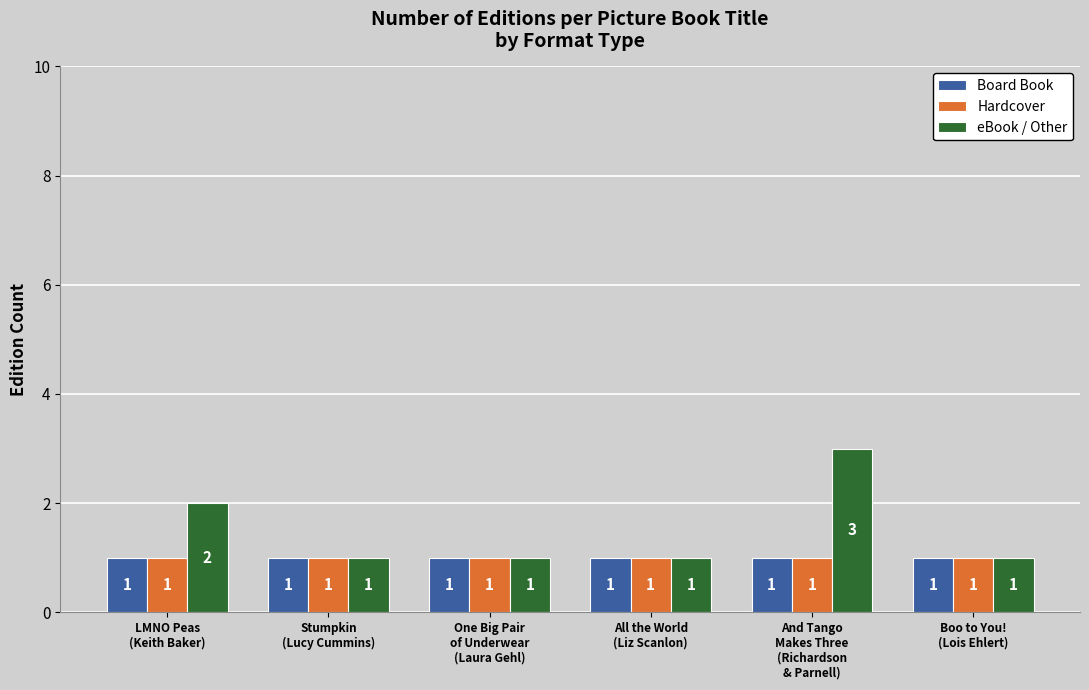

How many eBook / Other values are between 1 and 2?

5